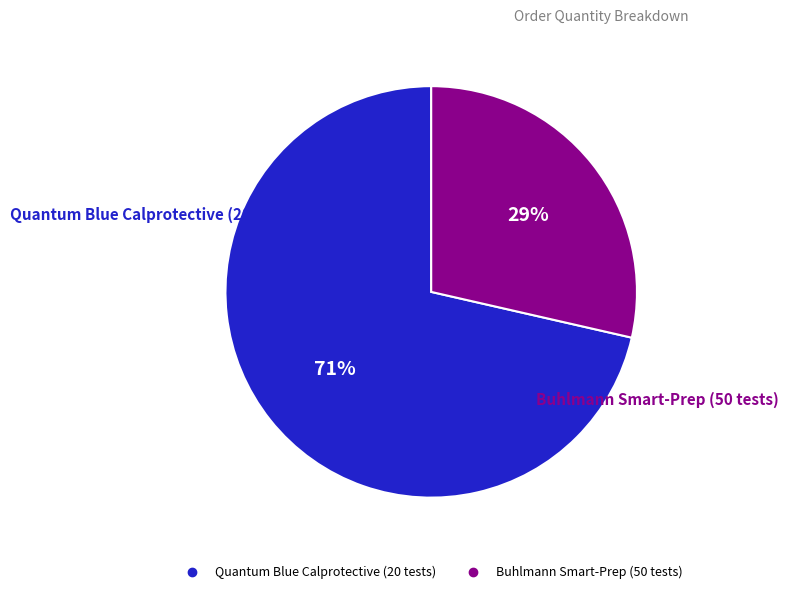

Rank the categories by value from lowest to highest.

Buhlmann Smart-Prep (50 tests), Quantum Blue Calprotective (20 tests)